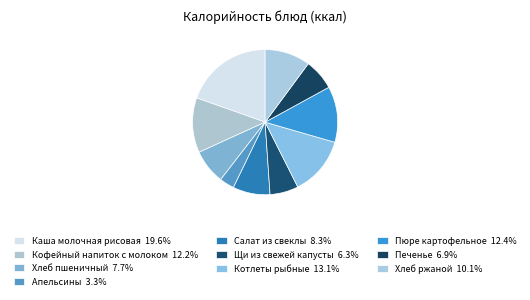

To the nearest percent, what is the combined percentage of Щи из свежей капусты and Салат из свеклы?

15%